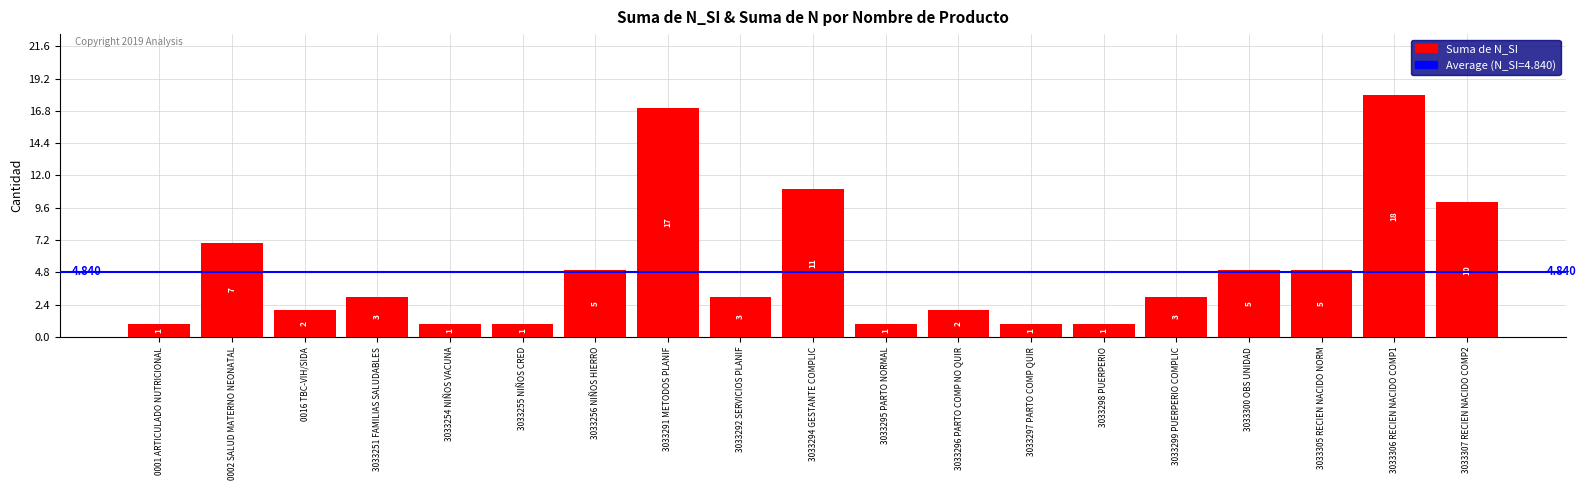

What is the average value?

5